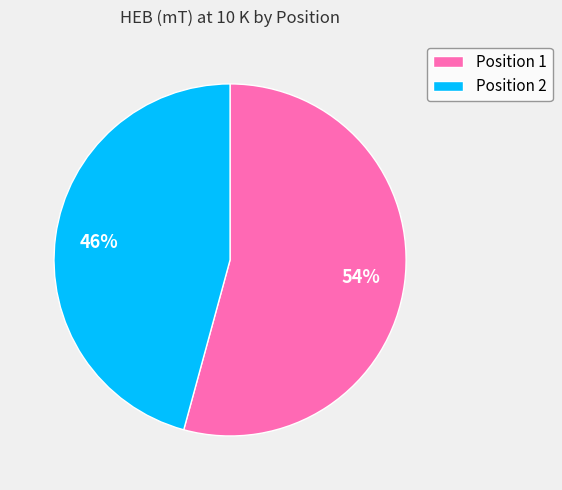

How many segments does this pie chart have?

2